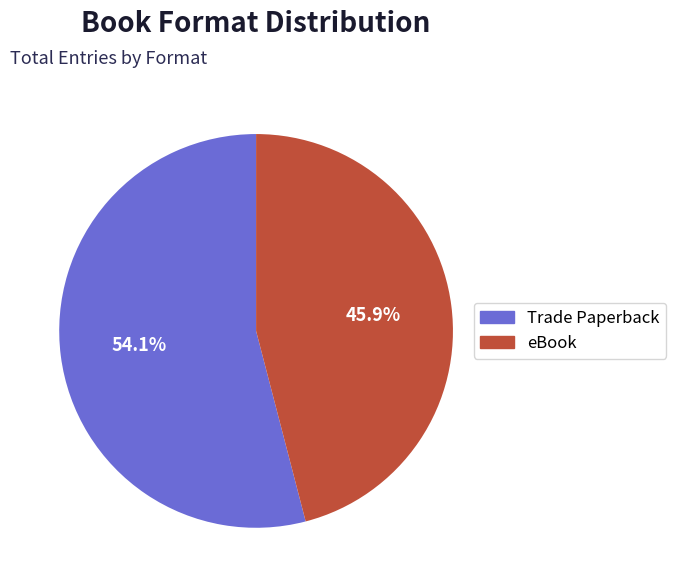

To the nearest percent, what portion does Trade Paperback represent?

54%